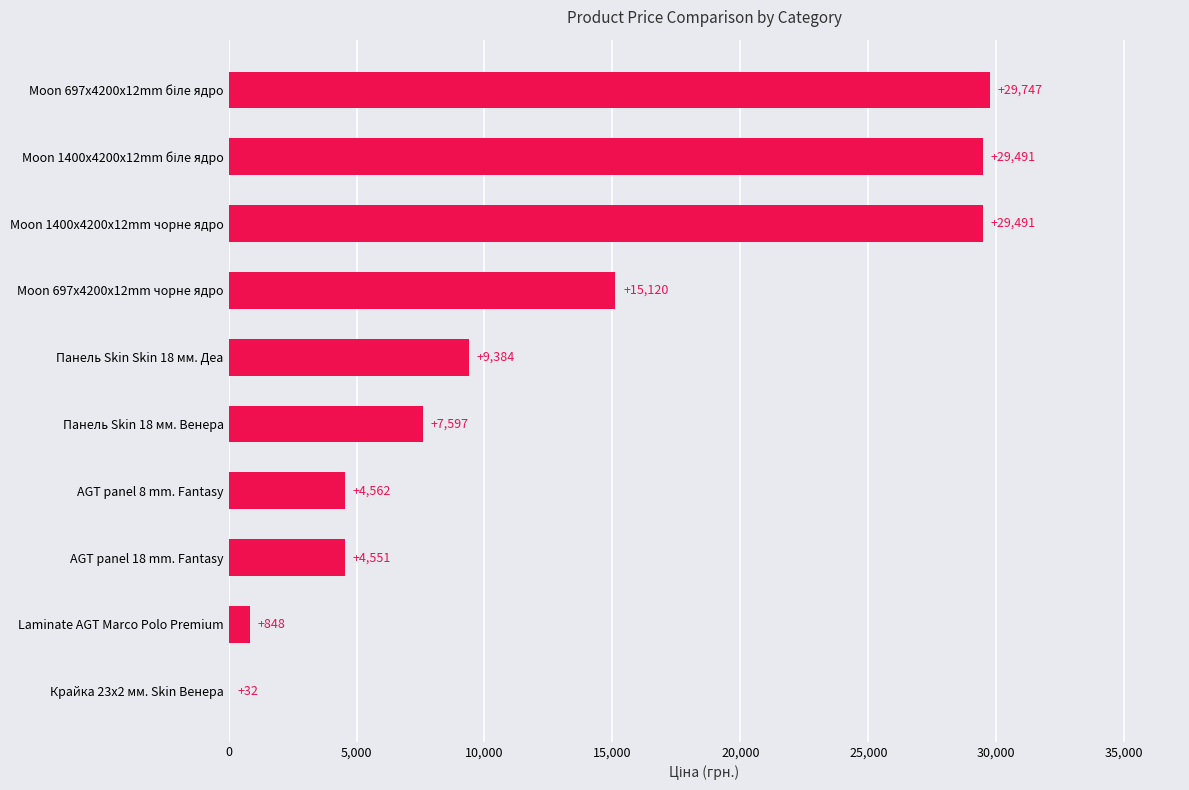

Where is the data nearest to the value 14889?

Moon 697x4200x12mm чорне ядро